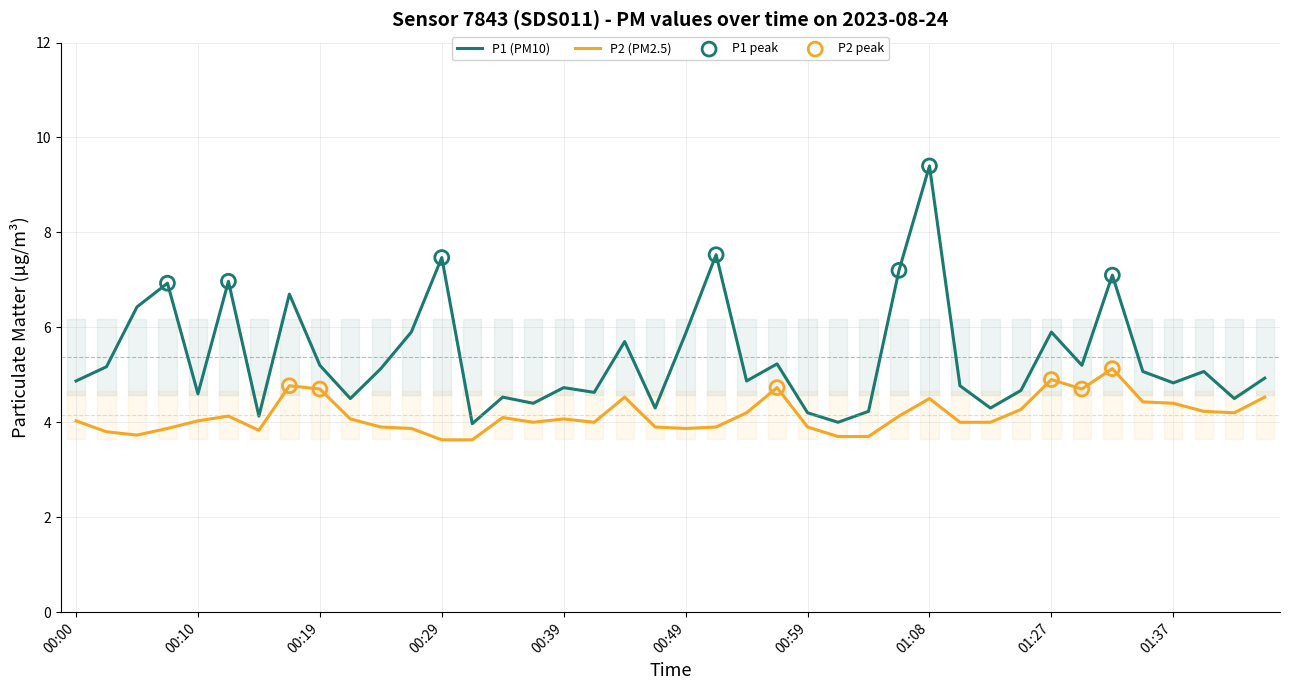

At how many categories does at least one series exceed 8?

1